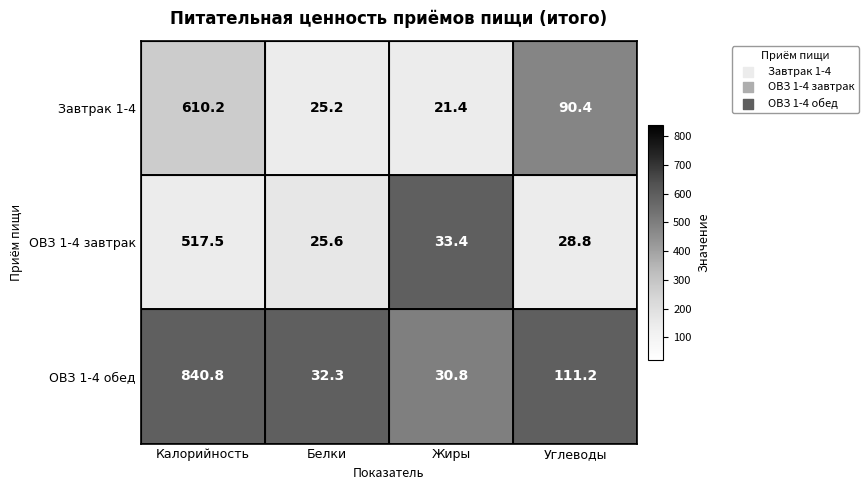

Is the value of ОВЗ 1-4 завтрак at Калорийность greater than the value of Завтрак 1-4 at Калорийность?

No